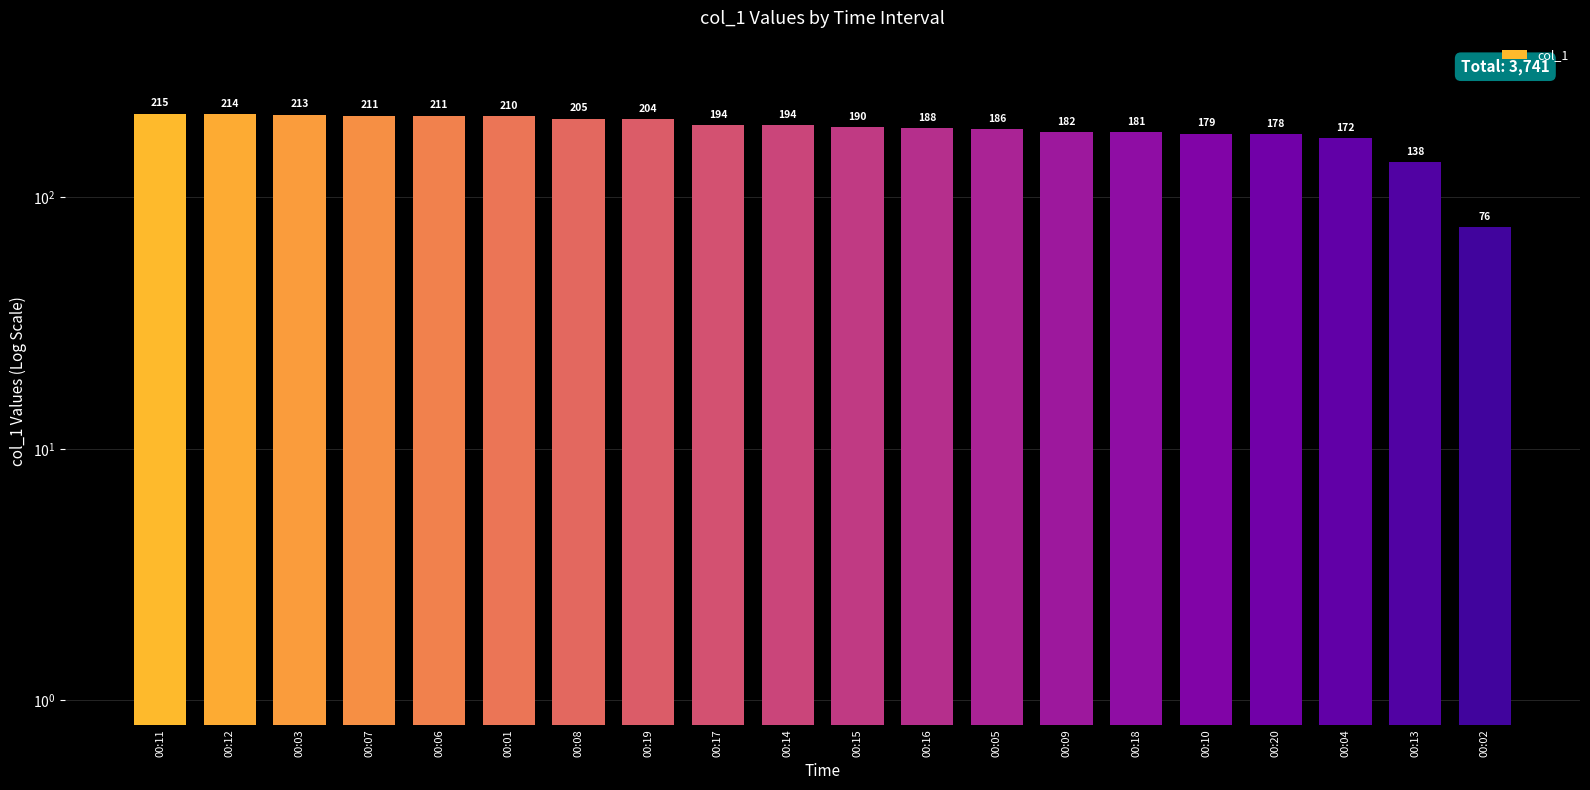

Which label corresponds to the smallest value in the chart?

00:02